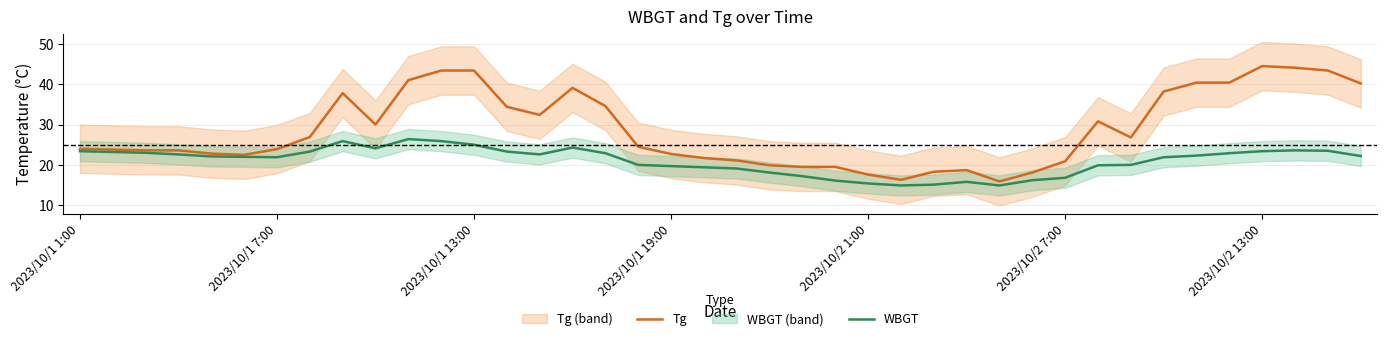

Is it true that WBGT equals 36.6 at 2023/10/1 13:00?

False